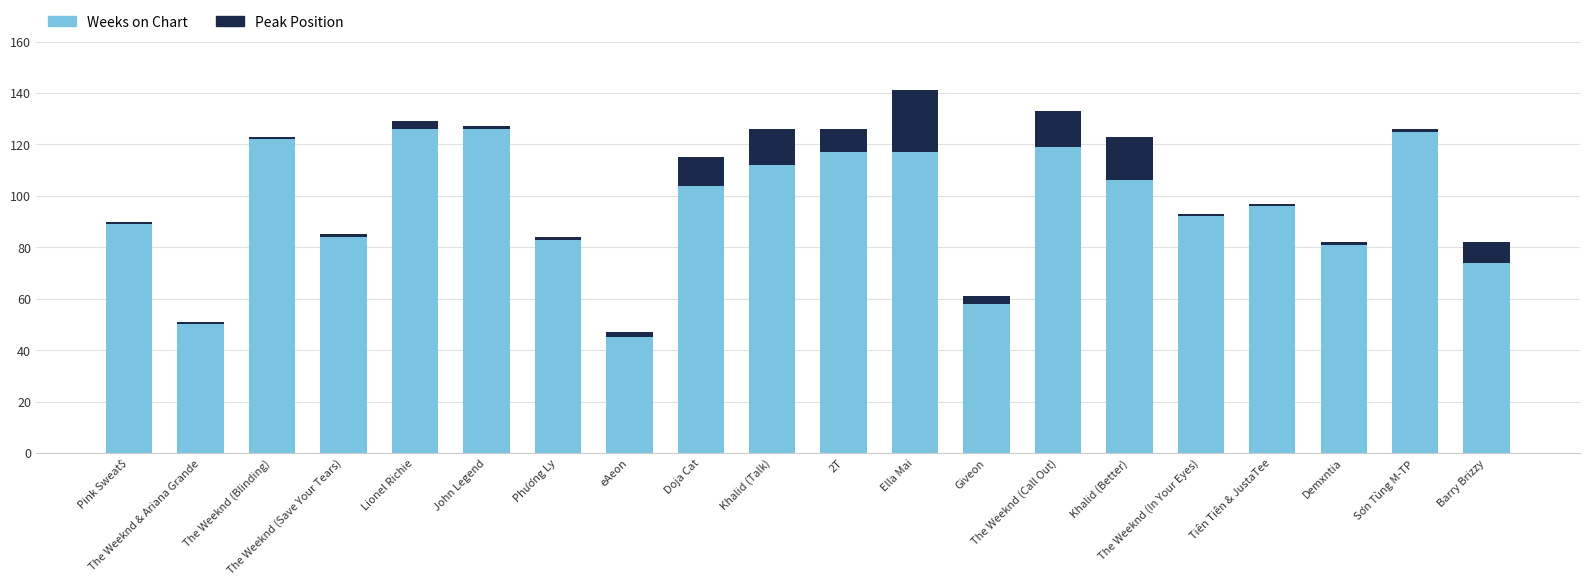

What is the difference between the maximum and minimum values in the Weeks on Chart series?

81